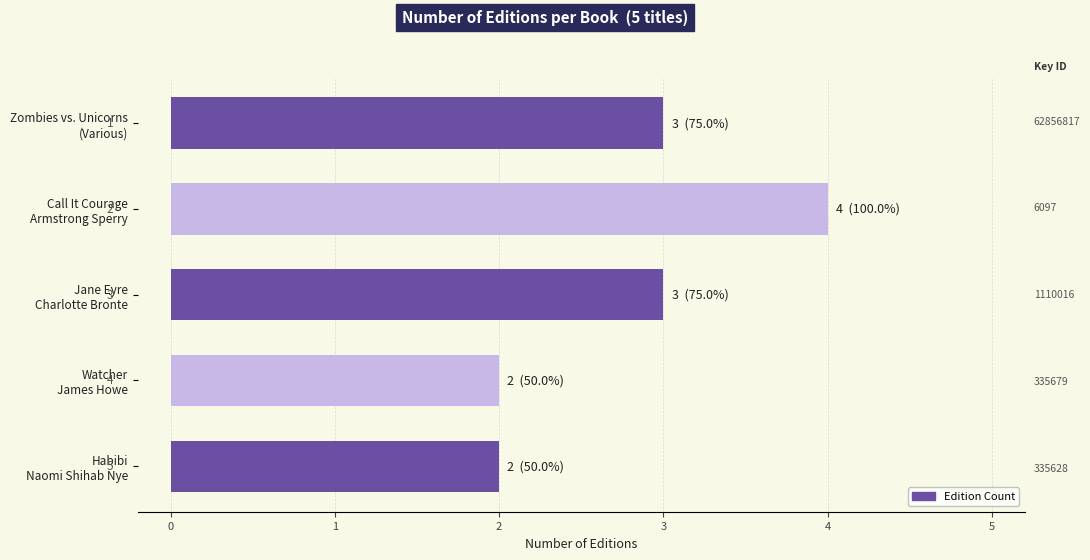

Reading bottom to top, list all the values displayed in this chart.

2	2	3	4	3